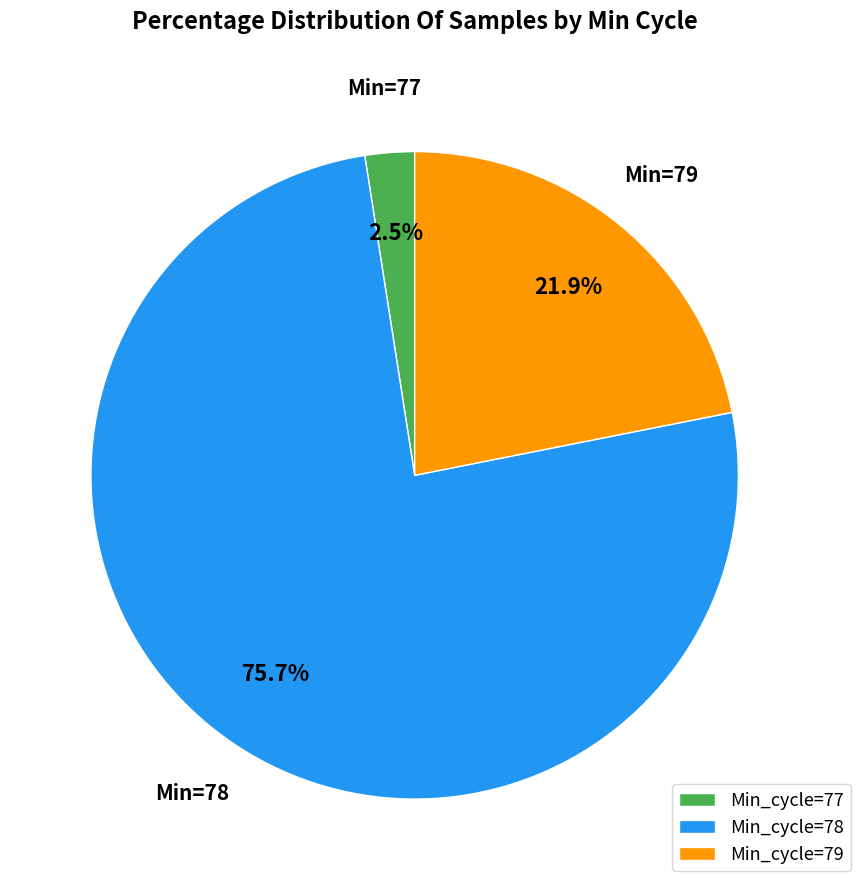

How many slices are in this pie chart?

3